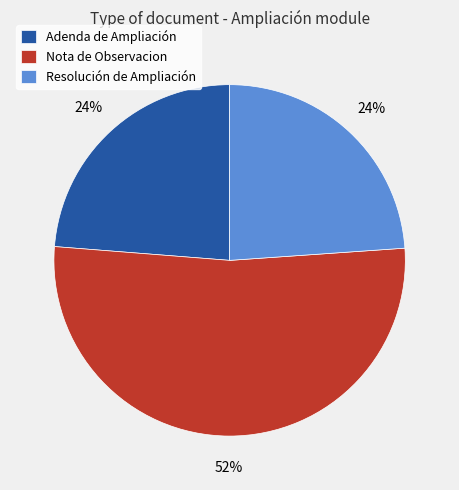

True or false: Adenda de Ampliación accounts for 18% of the total.

False